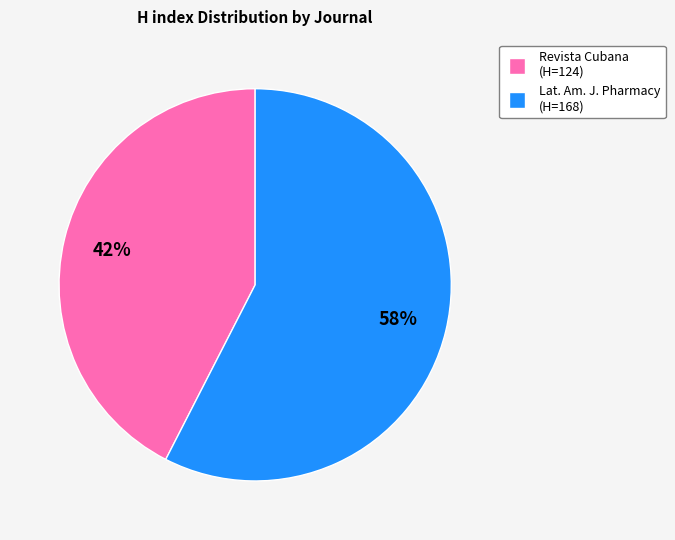

To the nearest percent, what is the average slice percentage?

50%